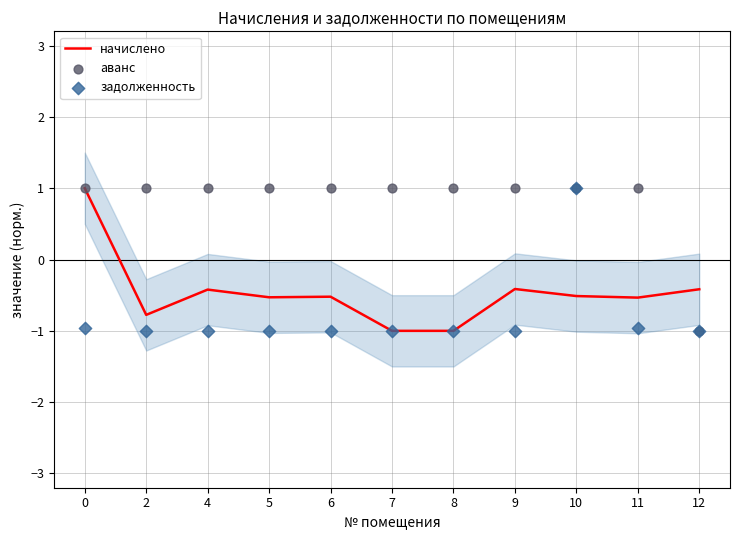

Which series has the largest total across all categories?

аванс